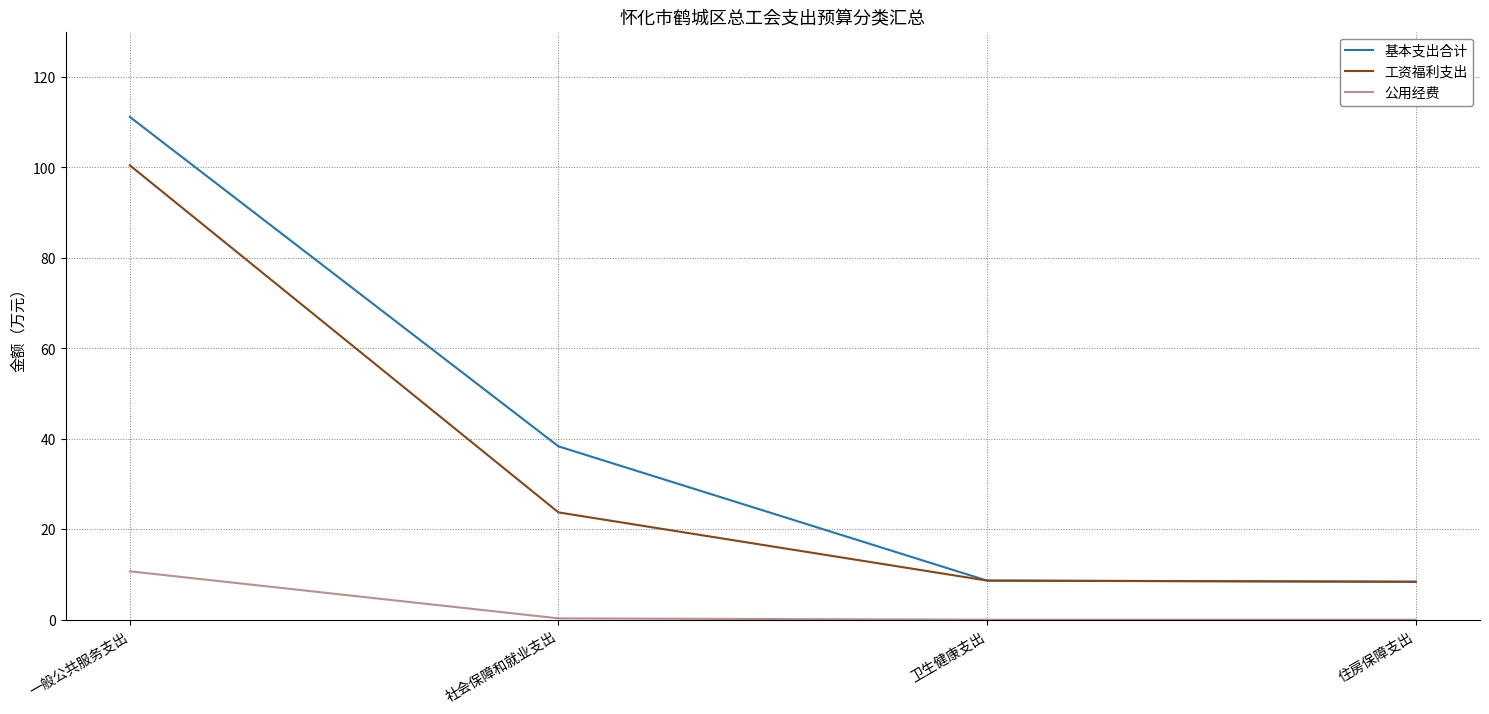

What is the difference between the second highest and second lowest values in the 基本支出合计 series?

29.7